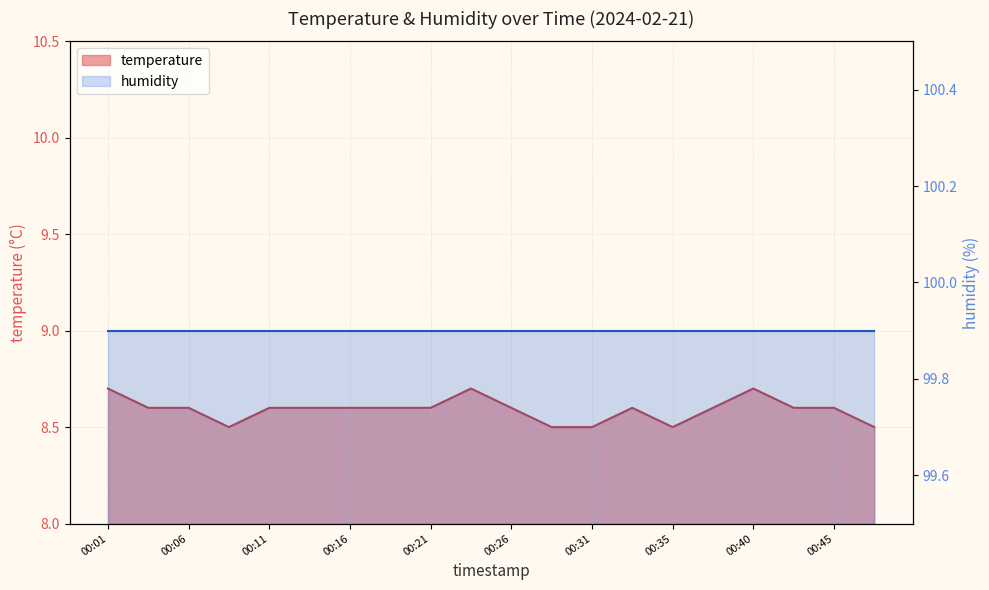

What is the difference between the maximum and minimum values?

0.2